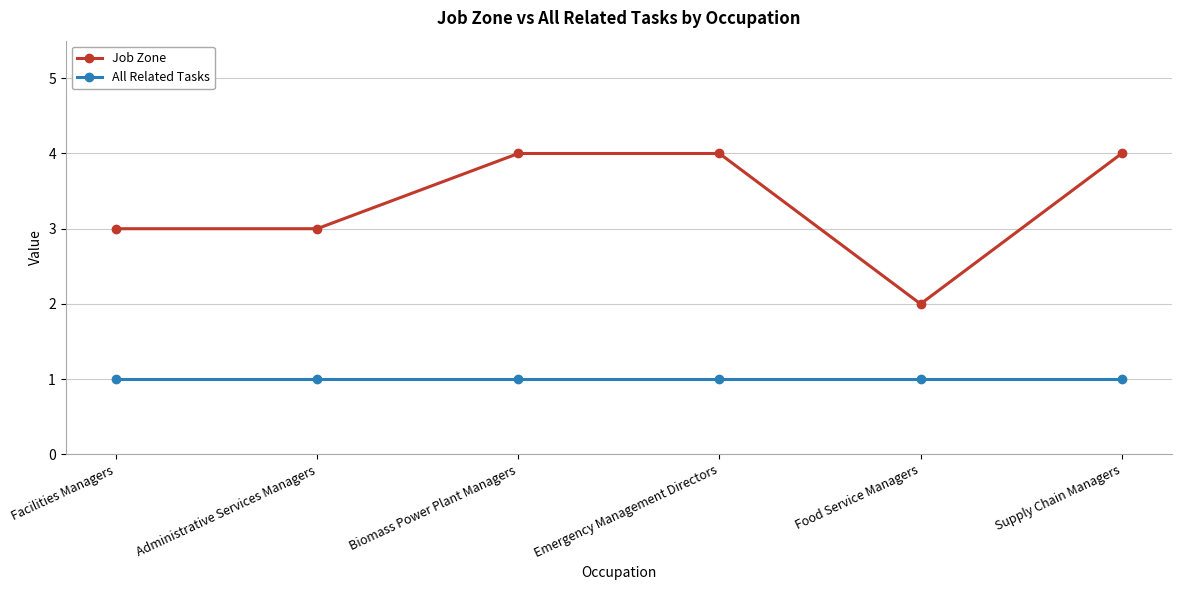

Which category has the lowest value in the Job Zone series?

Food Service Managers